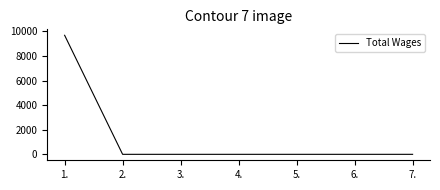

True or false: there are more than 2 points higher than both neighbors.

False